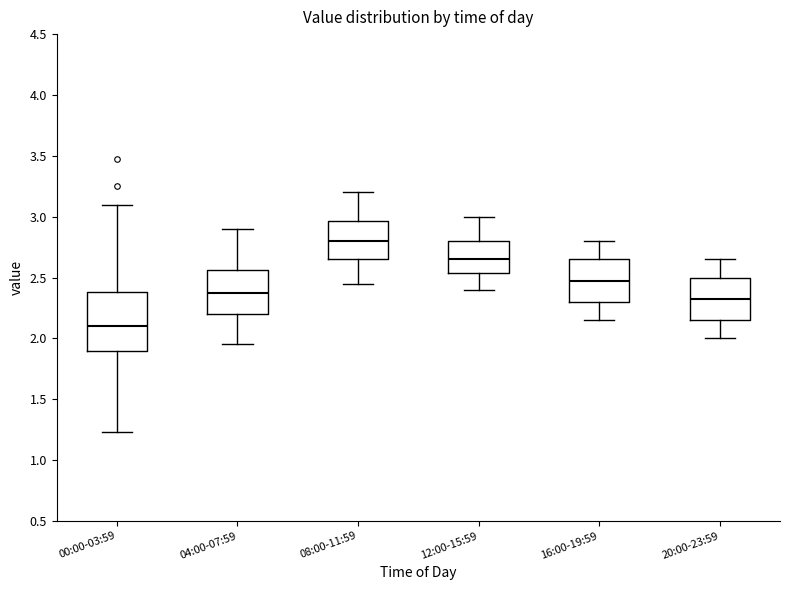

Where is the upper edge of the box for 08:00-11:59 on the y-axis? The values are not printed on the chart, so give them approximately, as read against the axis.

2.95